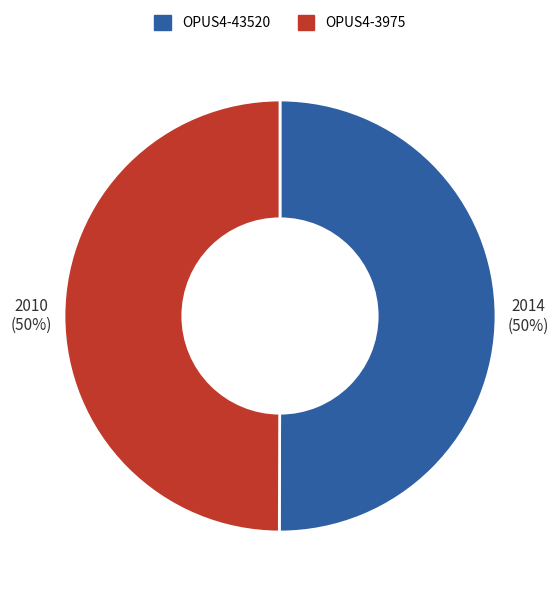

Approximately how many times larger is the value at OPUS4-43520 compared to OPUS4-3975?

1.0